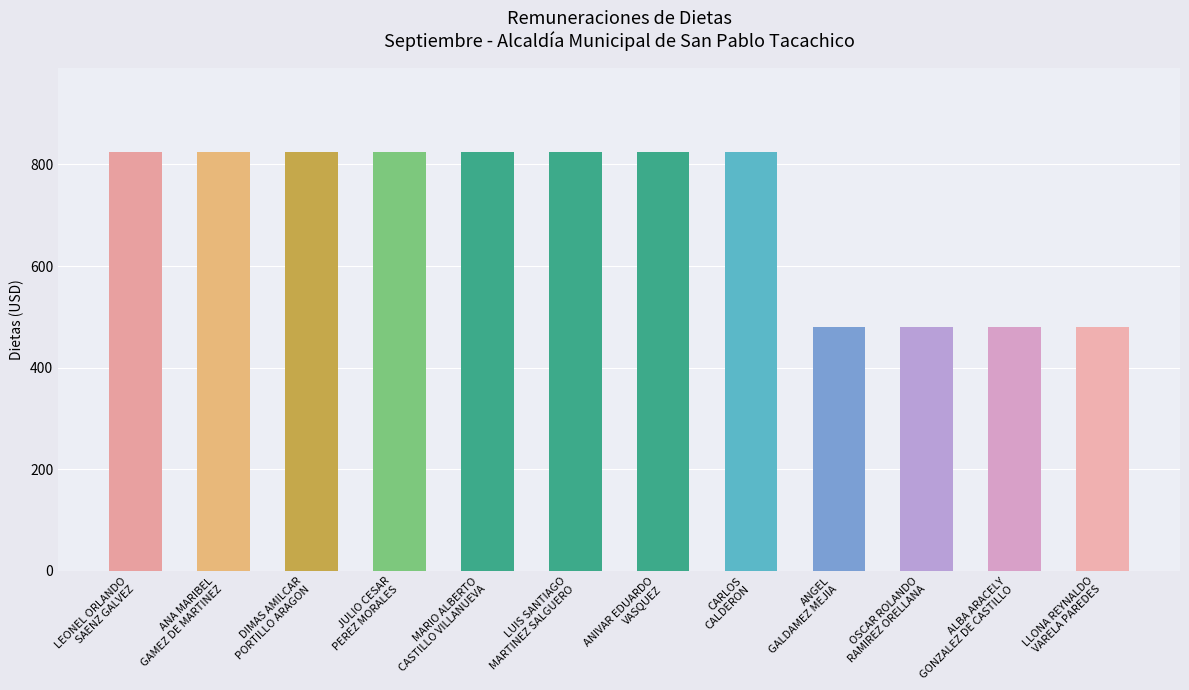

What is the label of the 4th bar from the right?

ANGEL
GALDAMEZ MEJIA